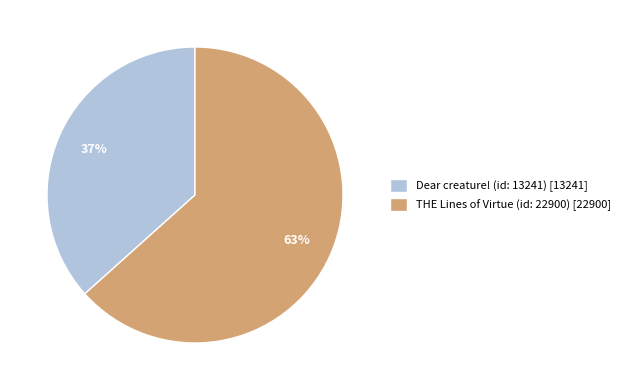

Rank the categories by value from highest to lowest.

THE Lines of Virtue (id: 22900), Dear creature! (id: 13241)